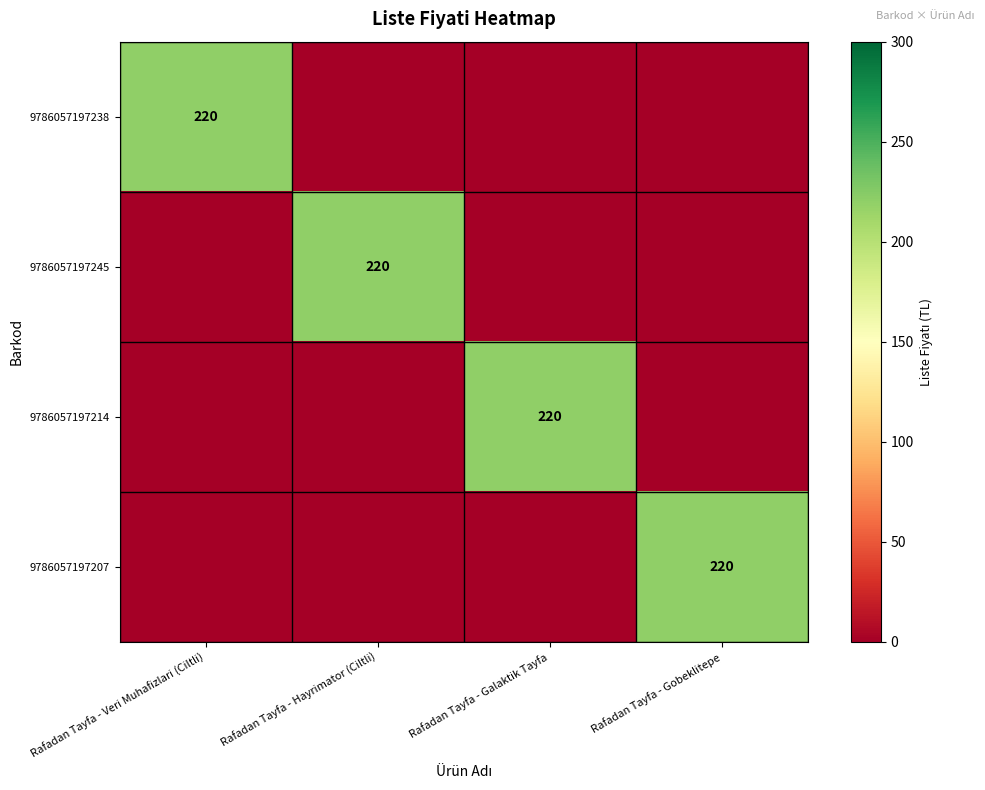

Is it true that 9786057197214 equals 95 at Rafadan Tayfa - Galaktik Tayfa?

False